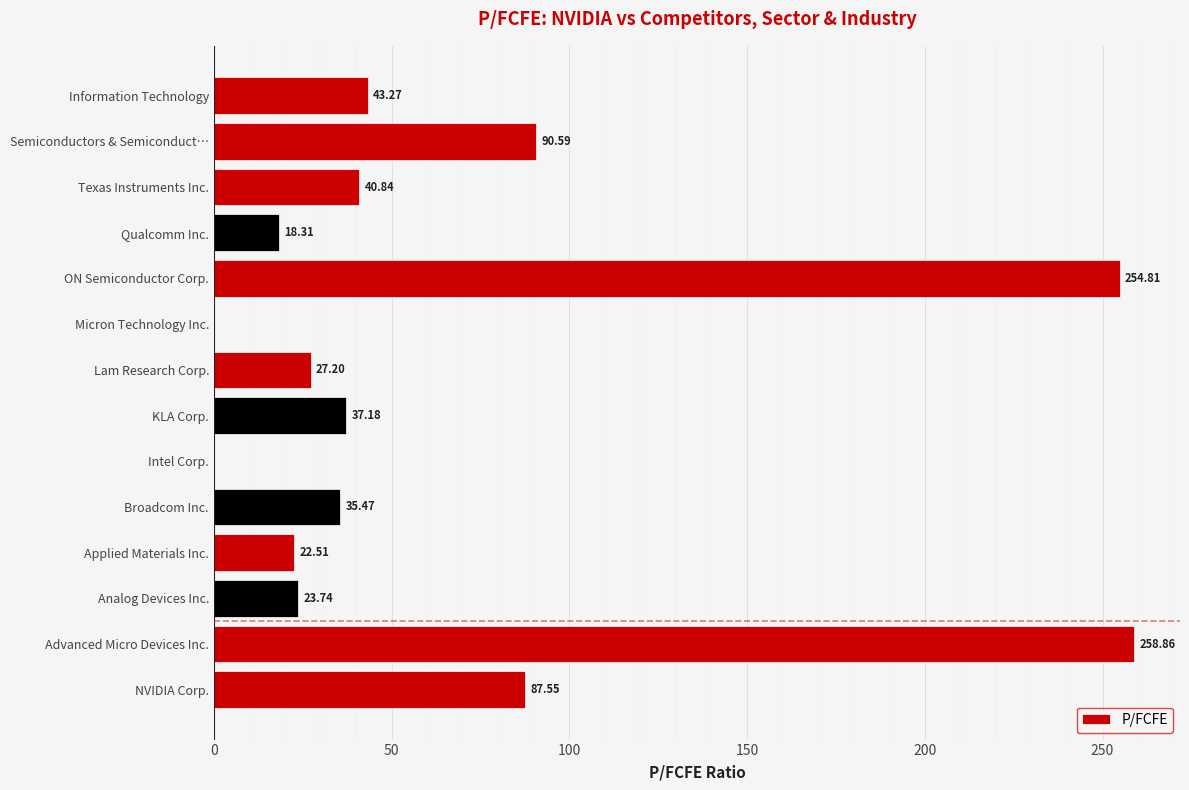

How many values are above zero?

12